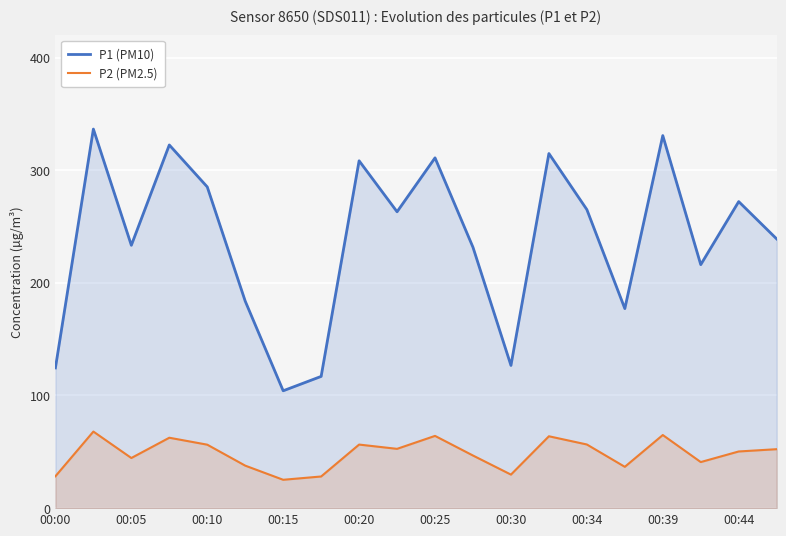

True or false: P2 (PM2.5) and P1 (PM10) cross at least once.

False